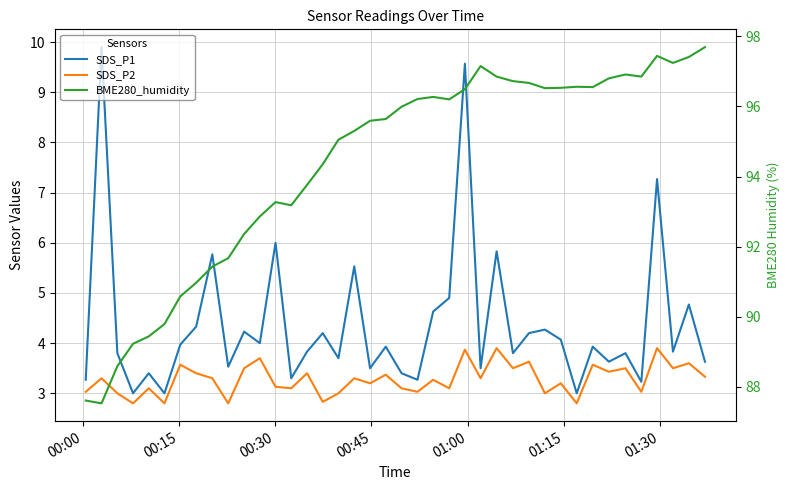

How many interior local peaks does the SDS_P1 series have?

15